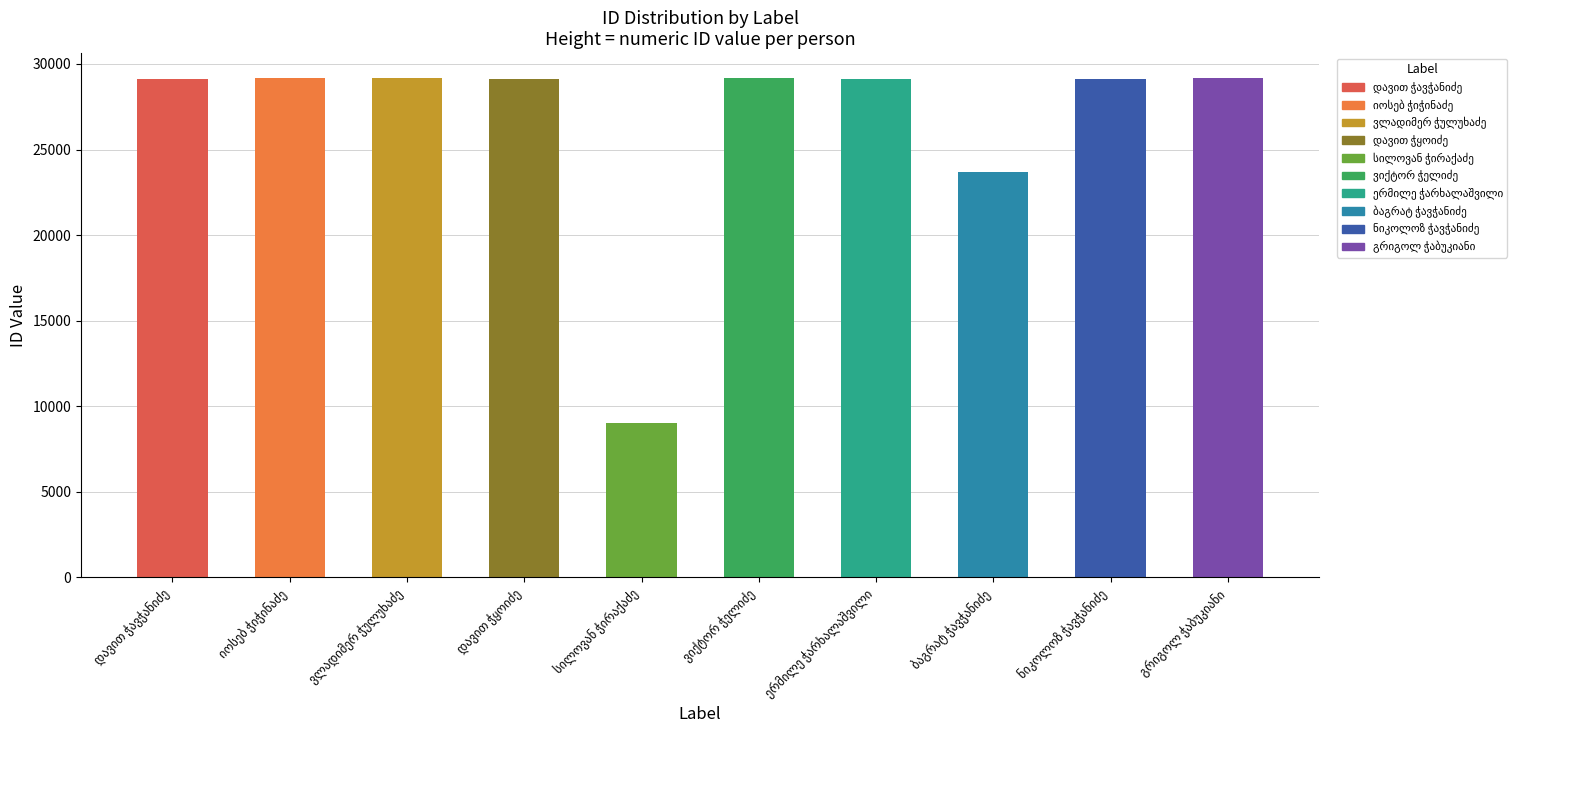

What is the sum of all values?

266018